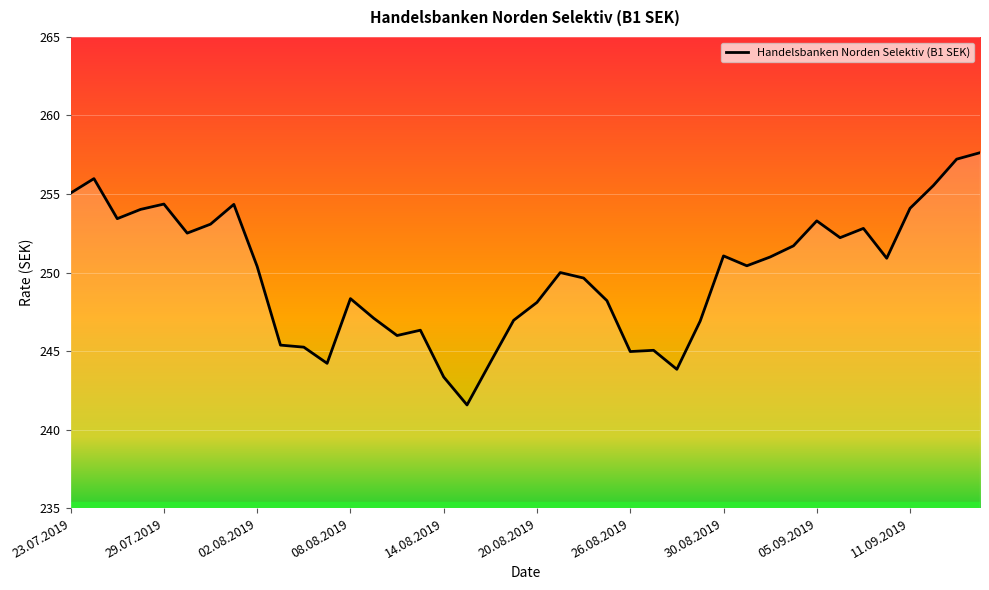

What is the minimum value shown in the chart?

241.6